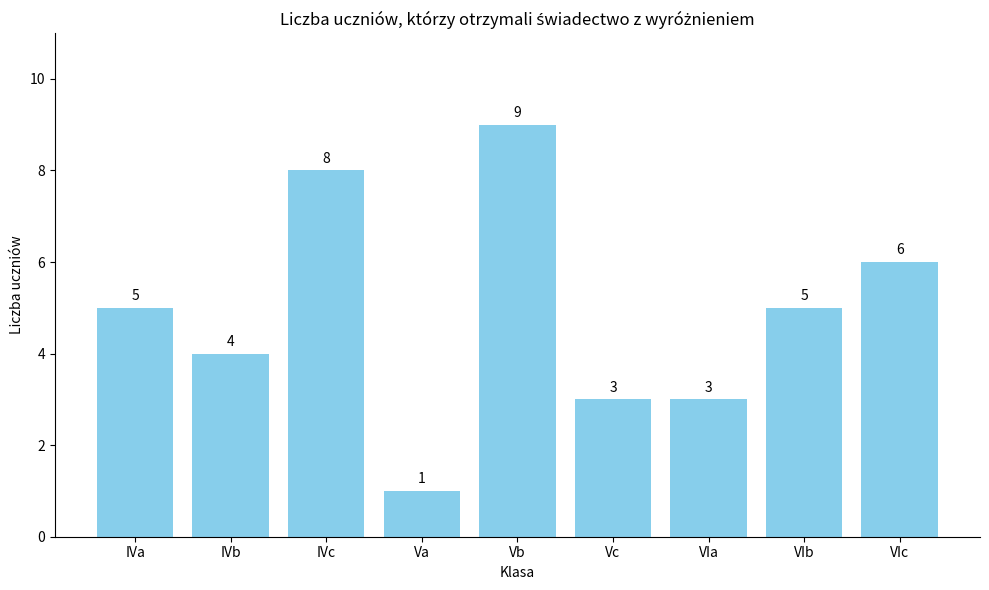

Which has a higher value, IVa or Vb?

Vb